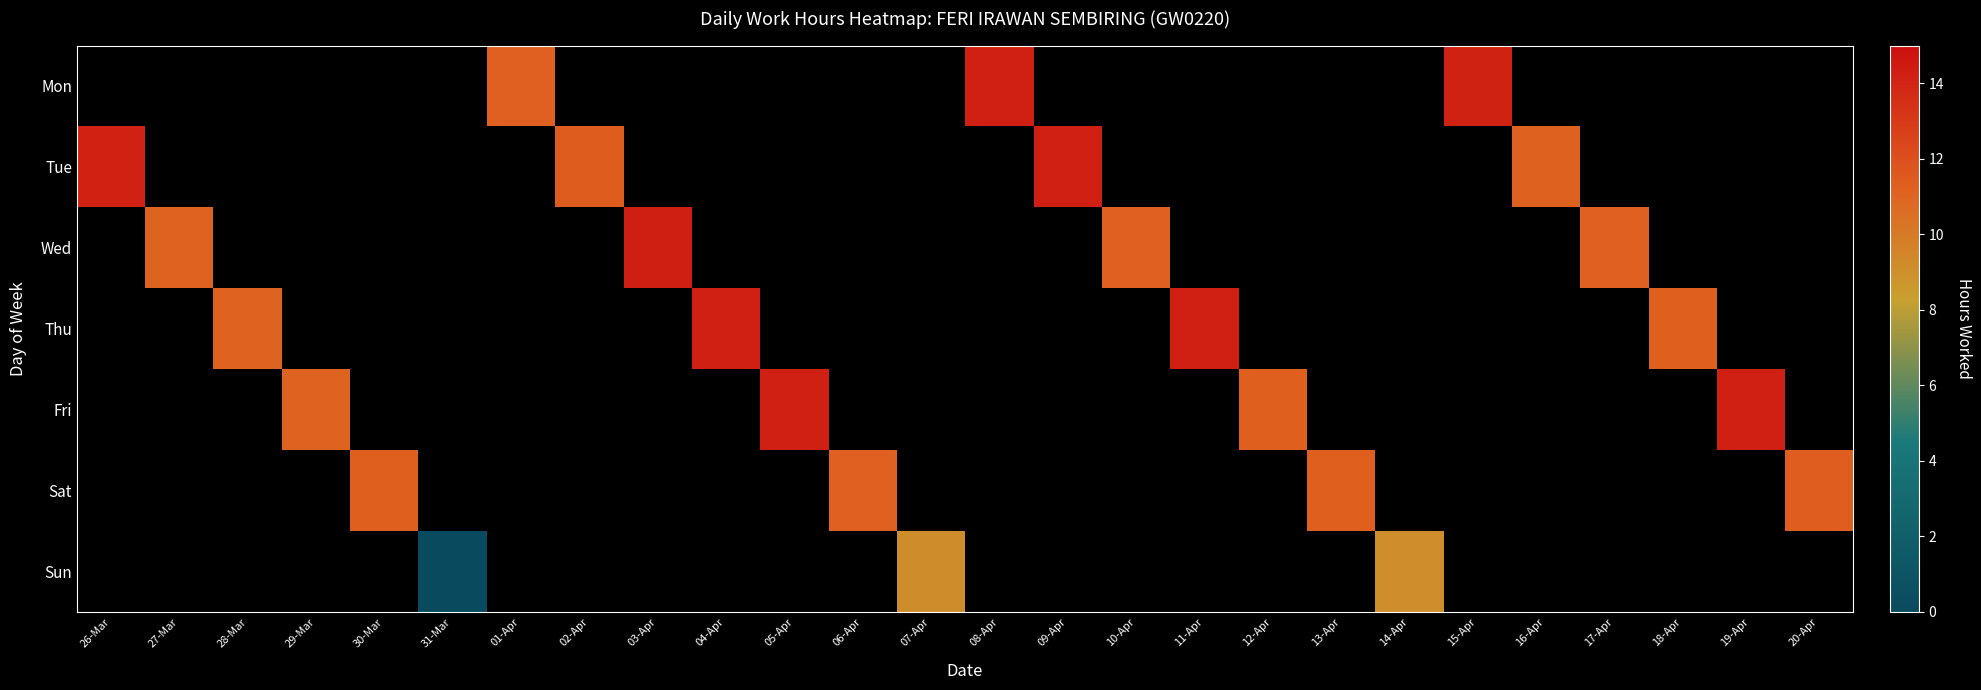

Between 30-Mar and 08-Apr, which is larger?

08-Apr